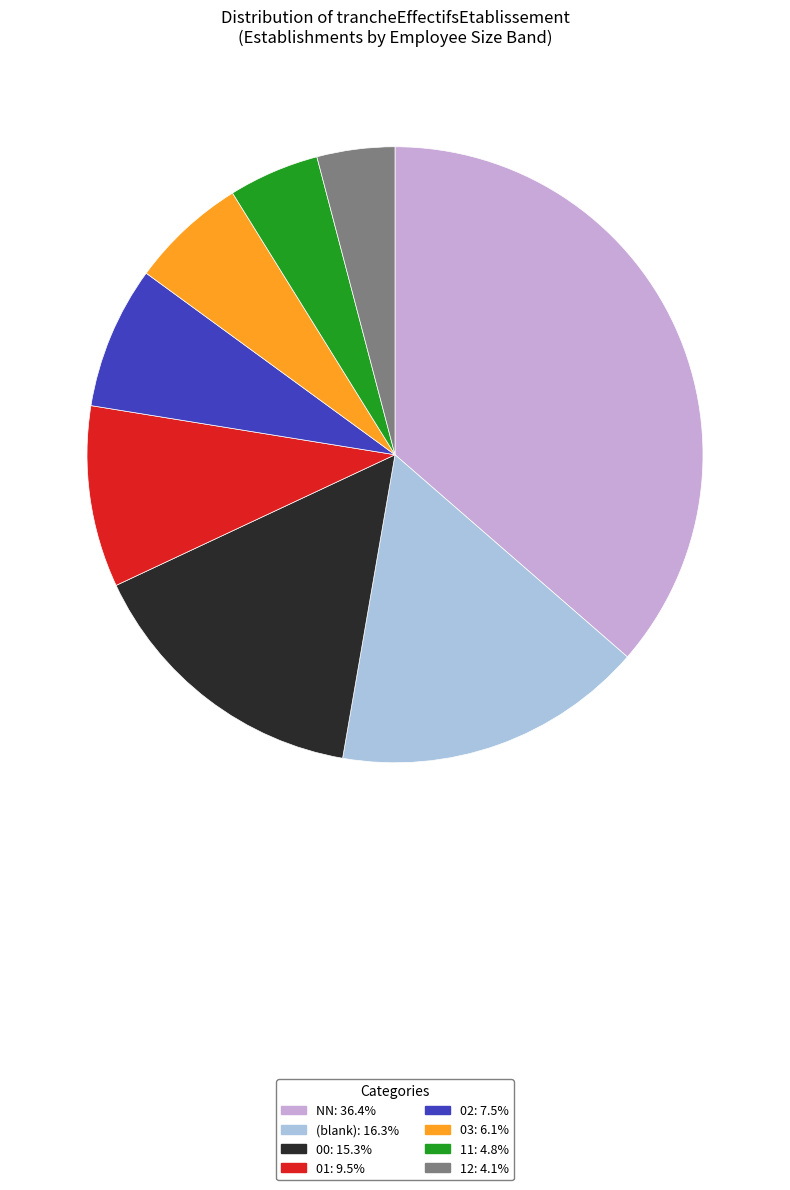

How many slices are in this pie chart?

8